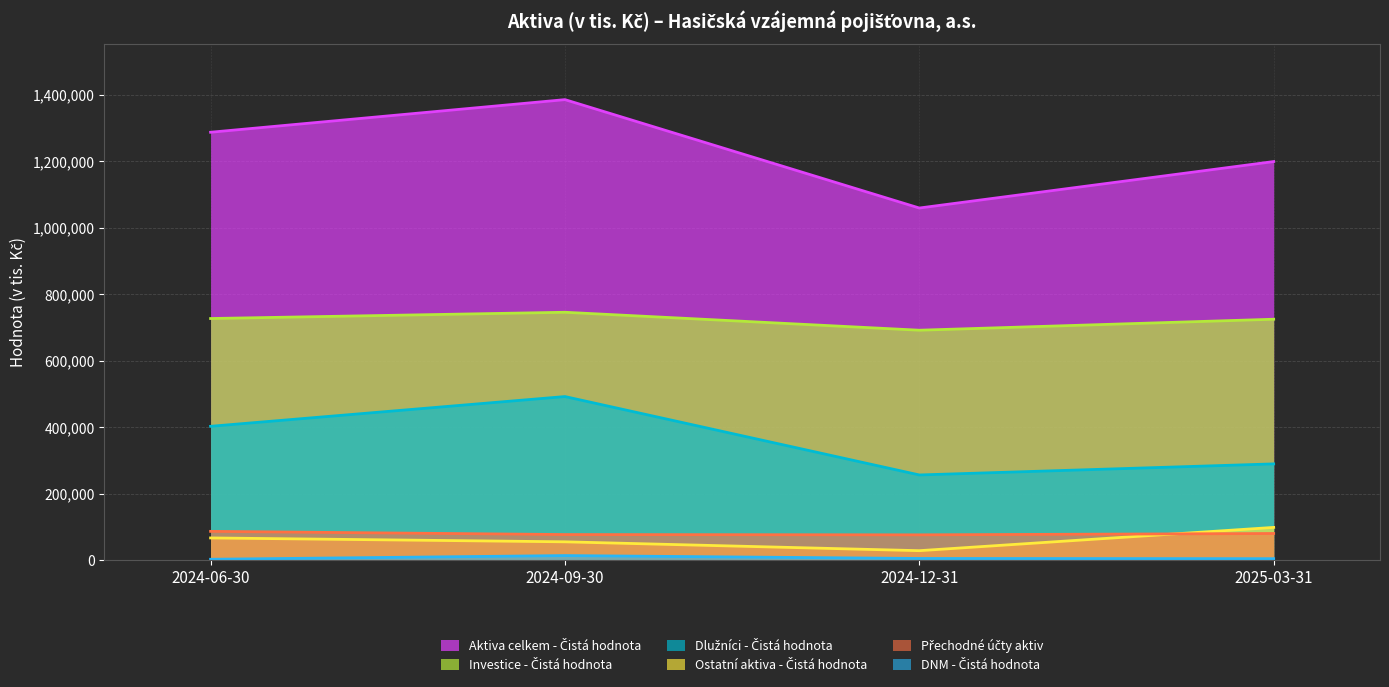

What are all the series names shown in the legend?

Aktiva celkem - Čistá hodnota, Investice - Čistá hodnota, Dlužníci - Čistá hodnota, Ostatní aktiva - Čistá hodnota, Přechodné účty aktiv, DNM - Čistá hodnota